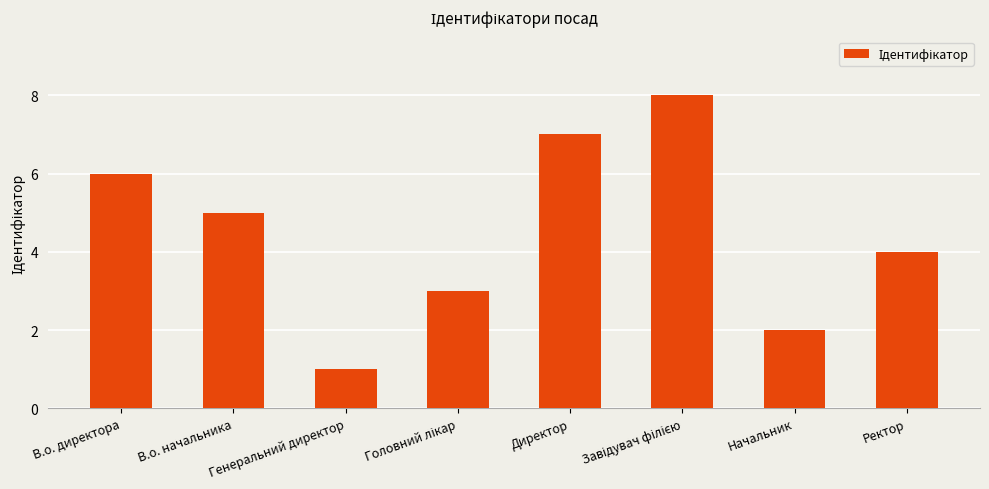

Which category has the lowest value across all series?

Генеральний директор